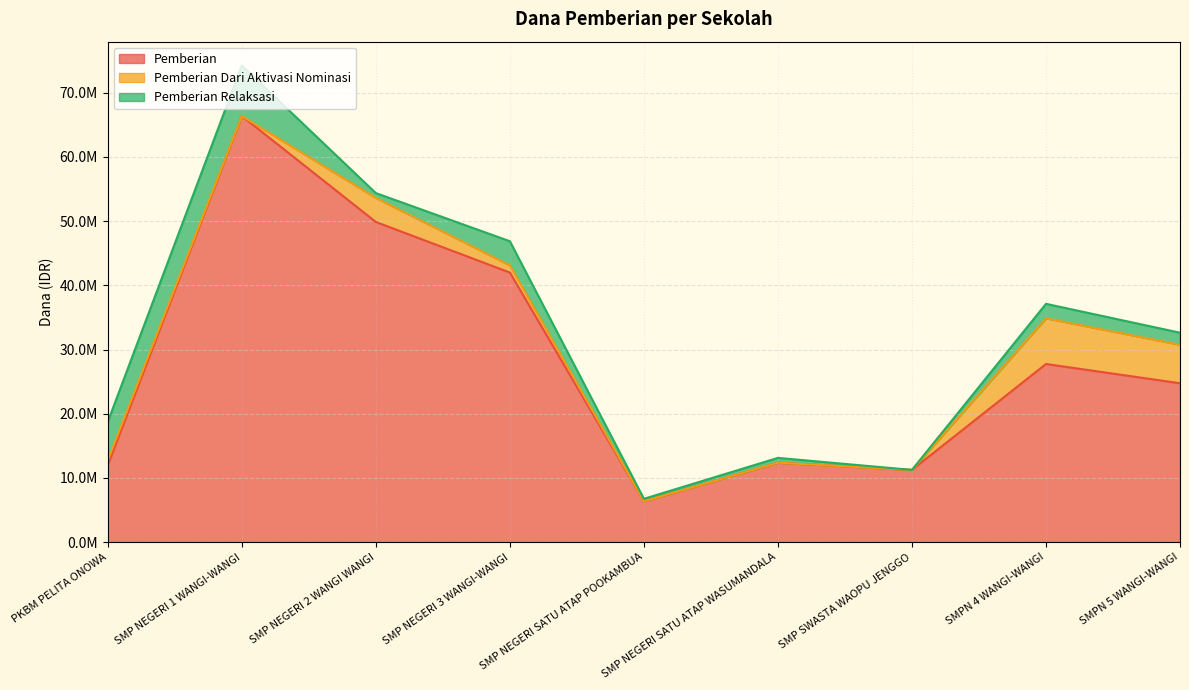

In Pemberian, how many points are higher than both neighbors (excluding endpoints)?

3